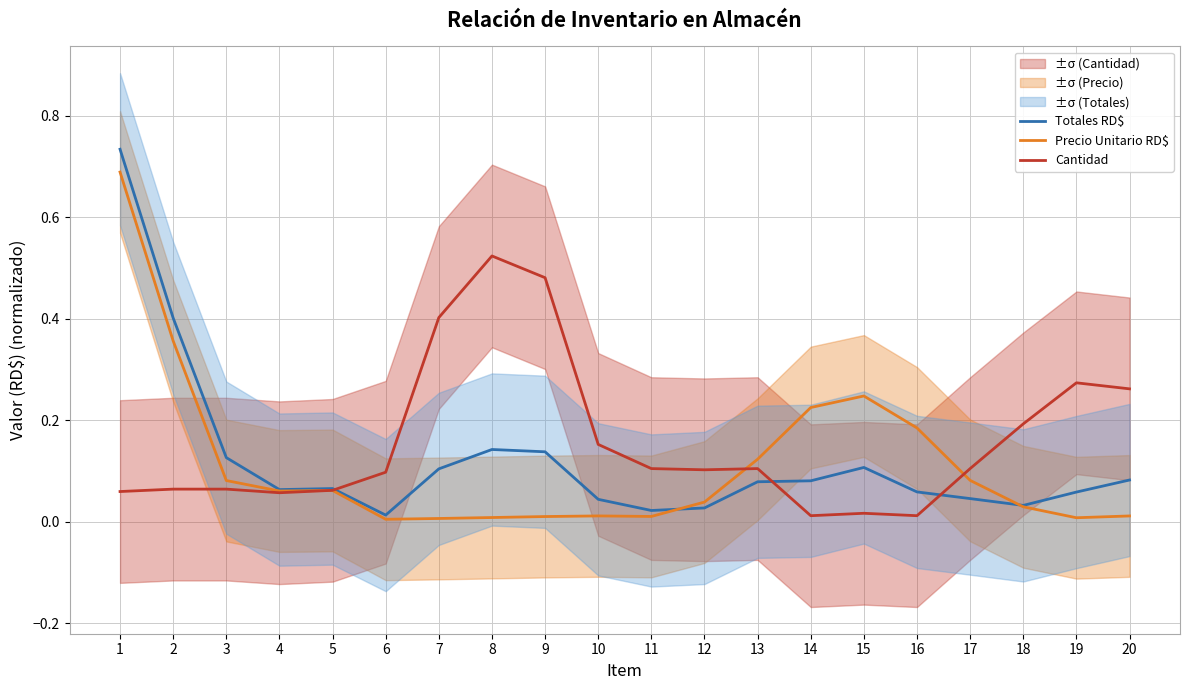

Between which two adjacent categories do Cantidad and Precio Unitario RD$ first intersect?

4 and 5